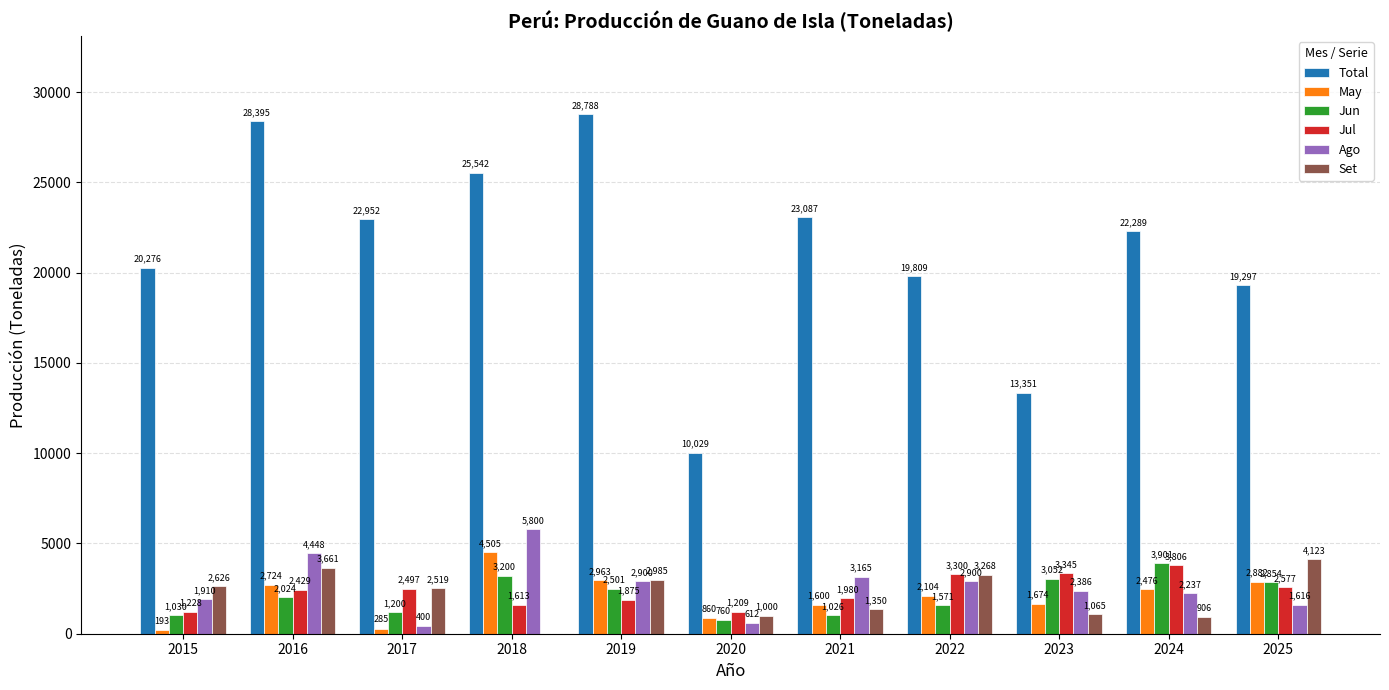

Which category has the highest value across all series?

2019